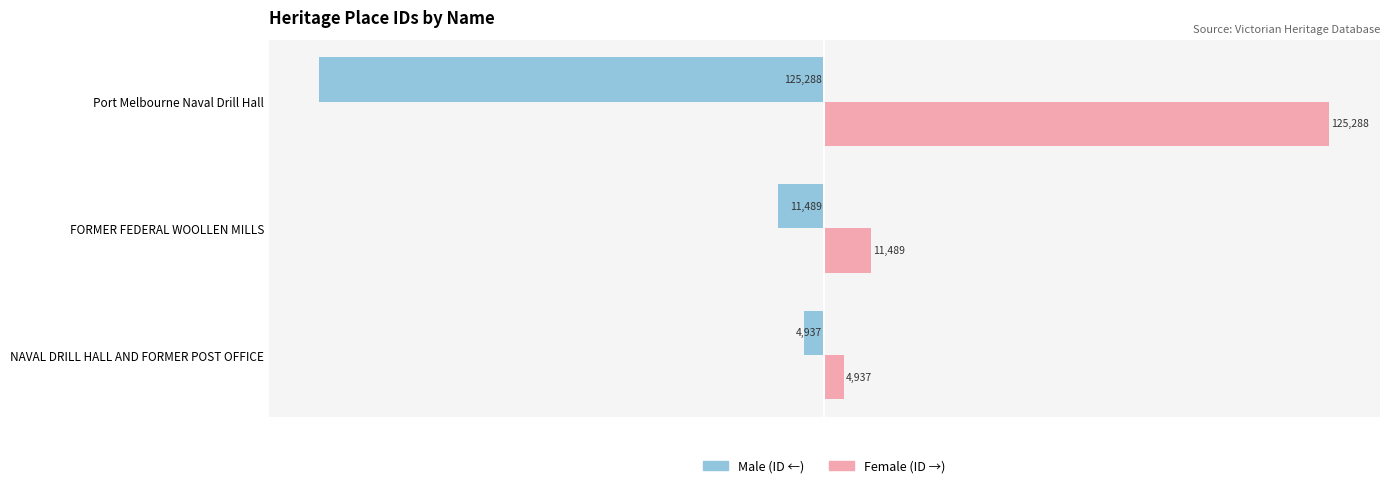

What is the spread (max minus min) of values at NAVAL DRILL HALL AND FORMER POST OFFICE?

9874